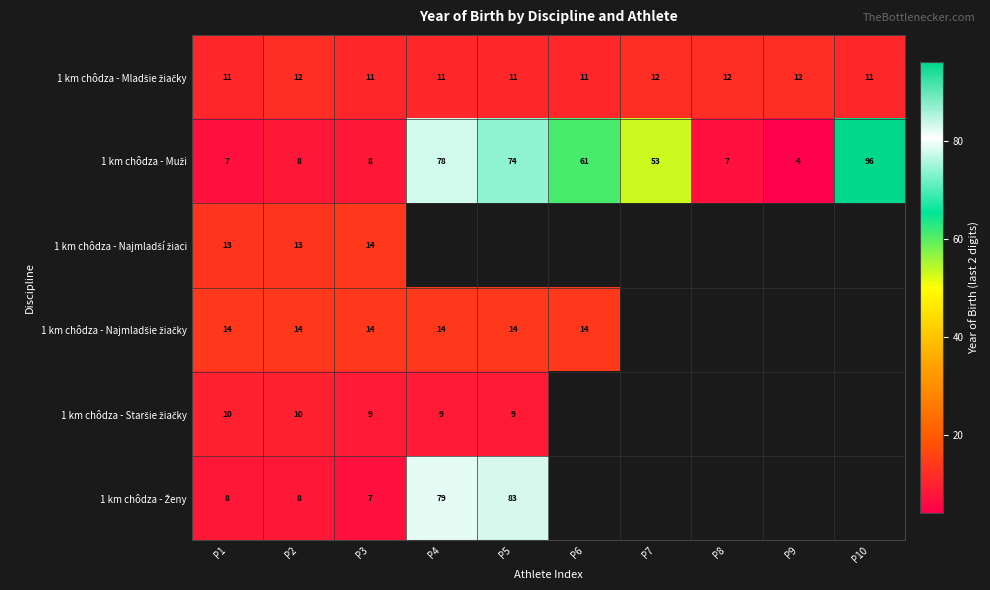

What is the smallest value displayed?

4.0